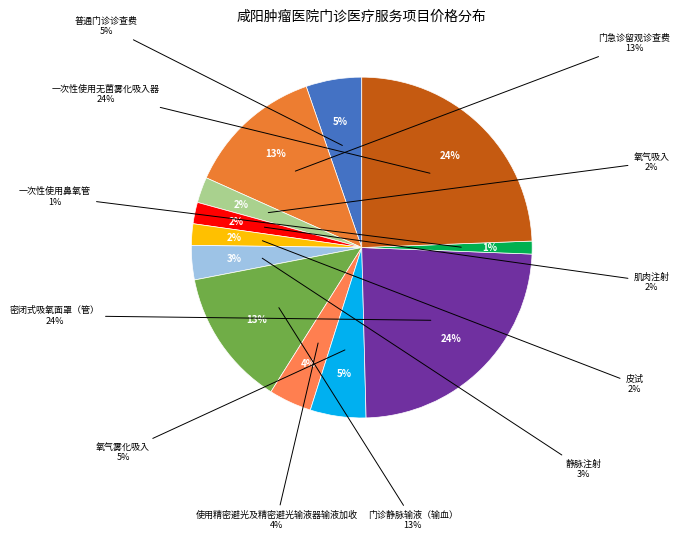

Does any single category account for the majority?

No